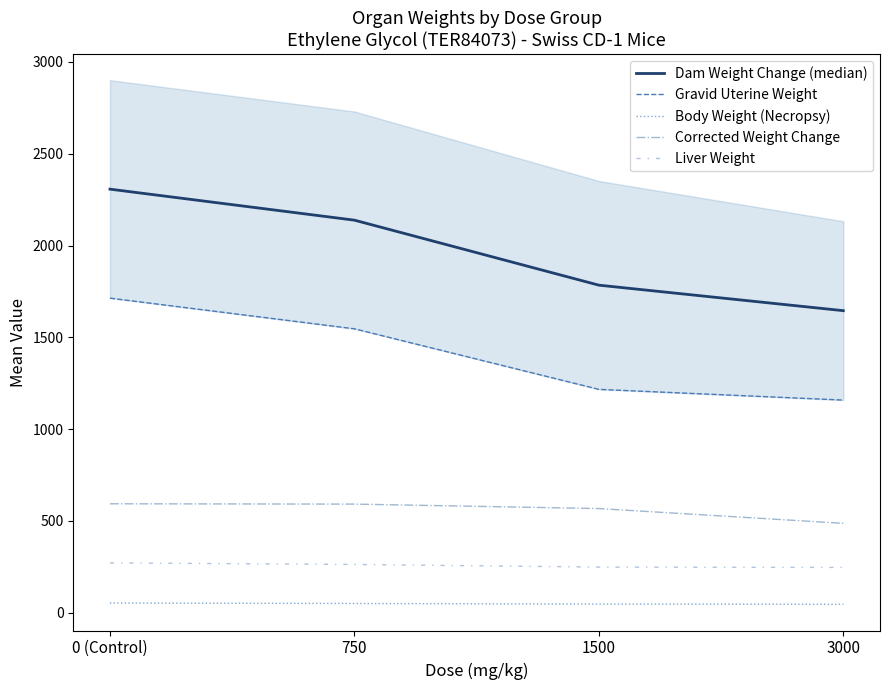

Rank the series by their maximum value, from highest to lowest.

Dam Weight Change (median), Gravid Uterine Weight, Corrected Weight Change, Liver Weight, Body Weight (Necropsy)